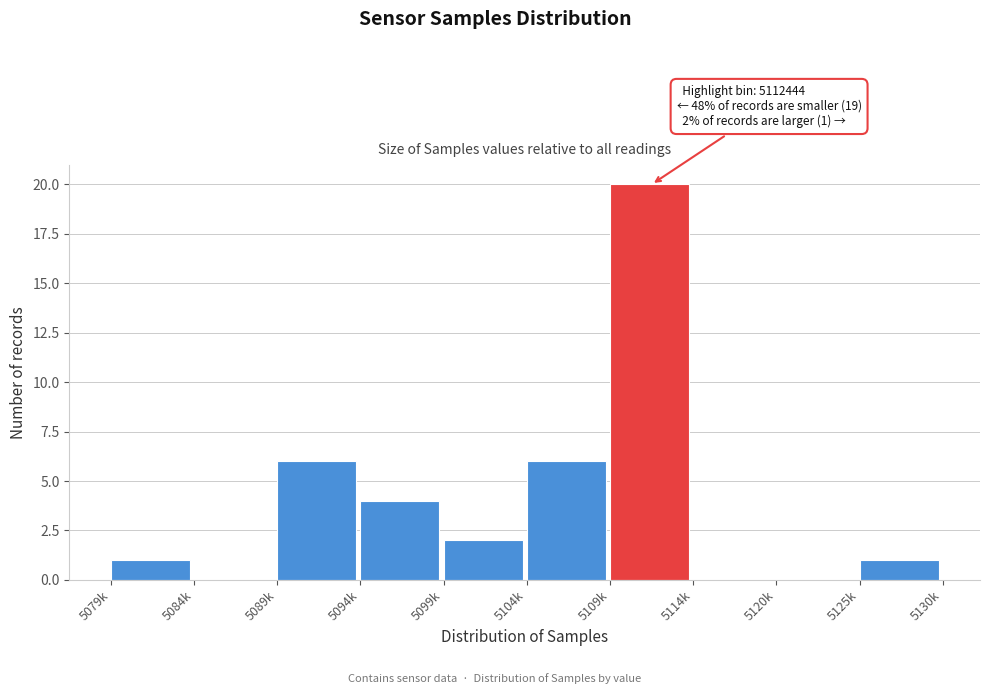

Reading left to right, what are all the values shown in this chart?

5079k=1	5084k=0	5089k=6	5094k=4	5099k=2	5104k=6	5109k=20	5114k=0	5120k=0	5125k=1